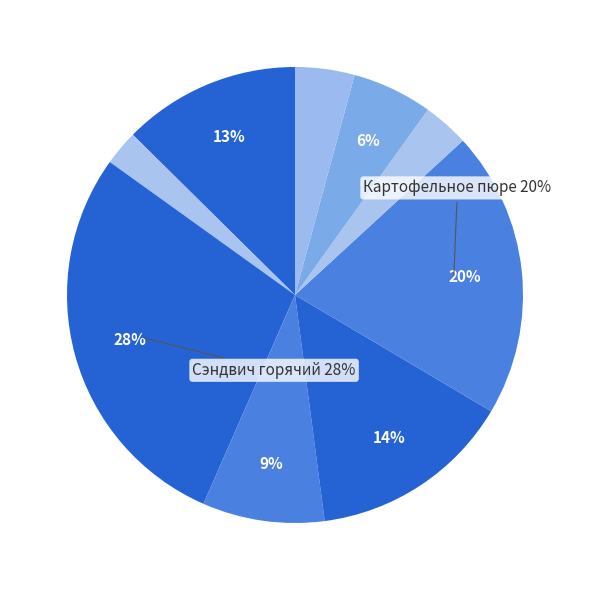

How many slices are in this pie chart?

9